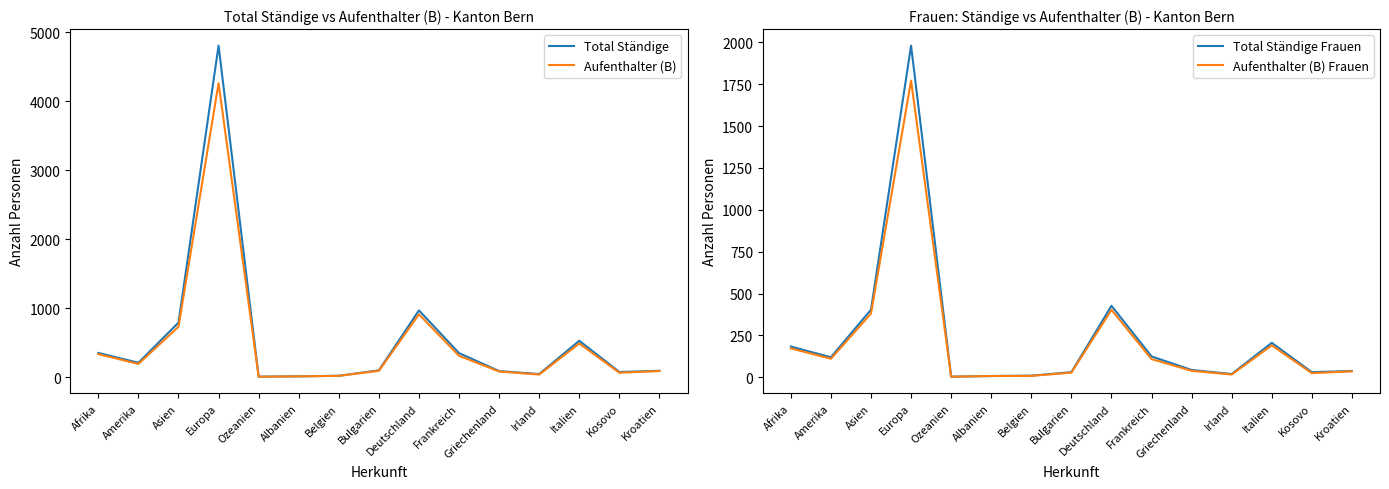

What is the label of the 9th point from the right?

Belgien